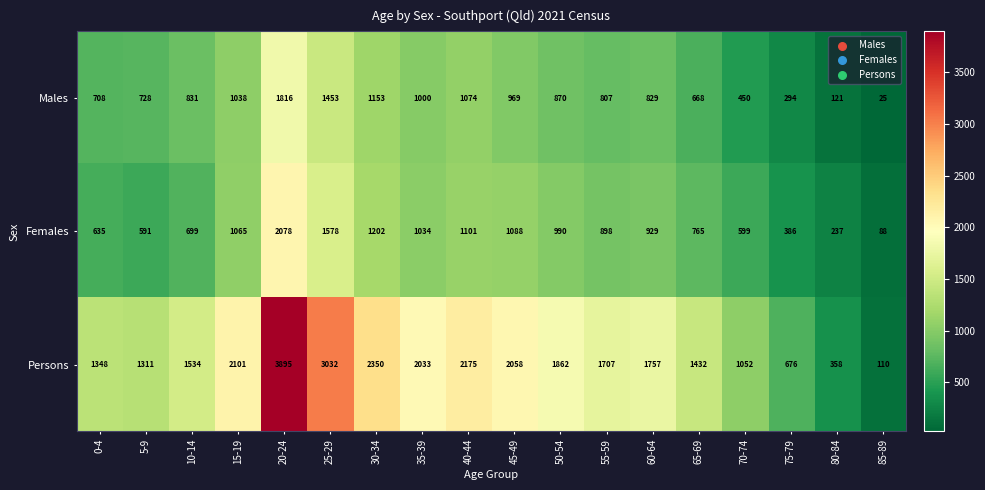

Count the number of data series in this chart.

3